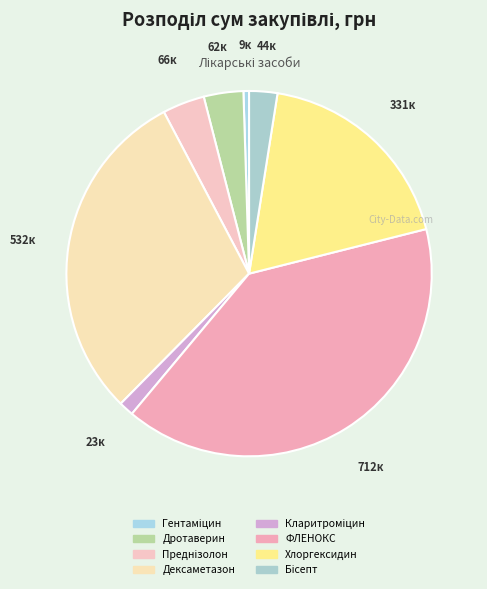

What portion of the pie excludes ФЛЕНОКС?

60.0%